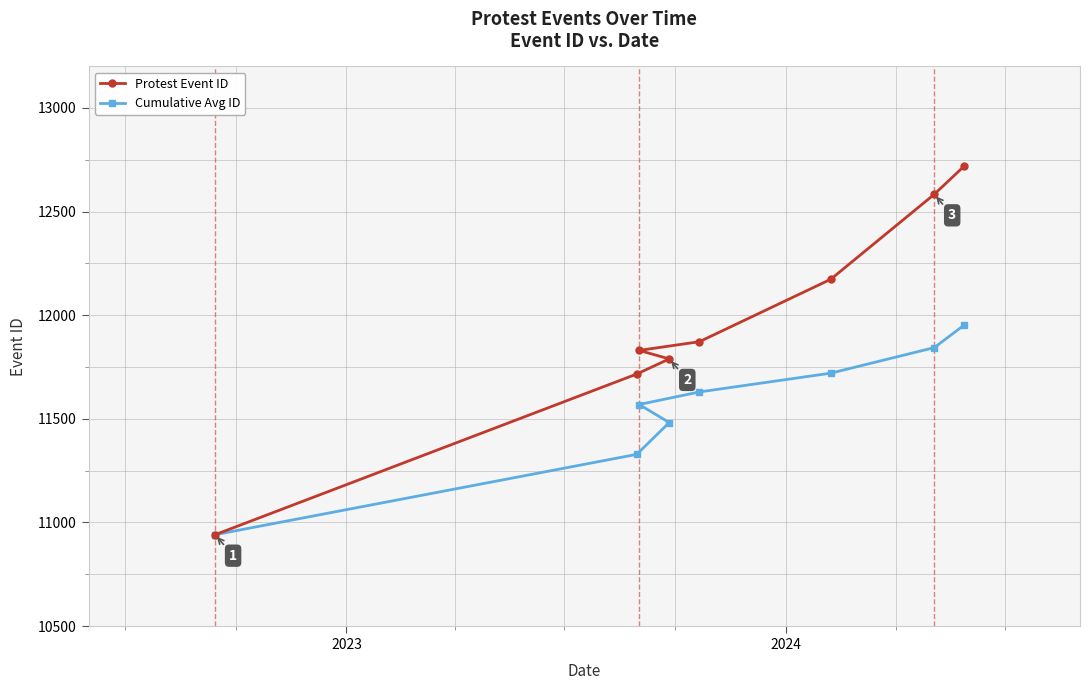

Which series has the largest range (max minus min)?

Protest Event ID